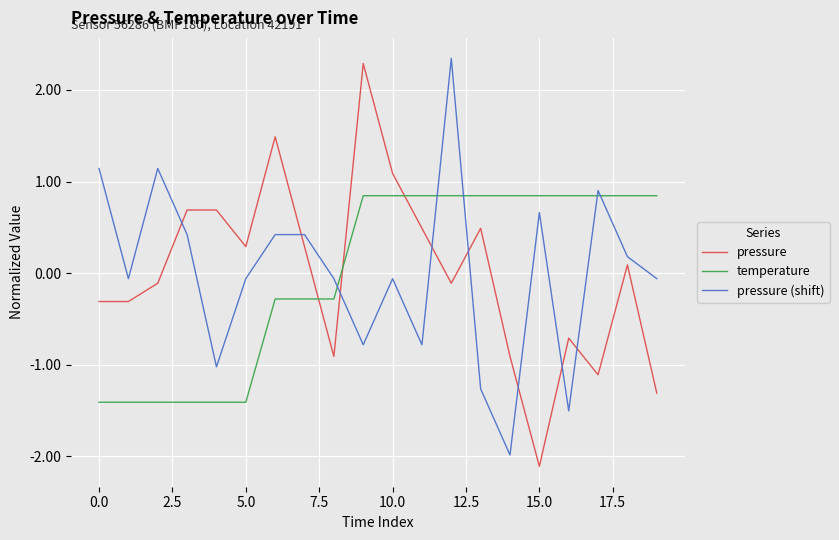

Rank the series by their maximum value, from highest to lowest.

pressure (shift), pressure, temperature